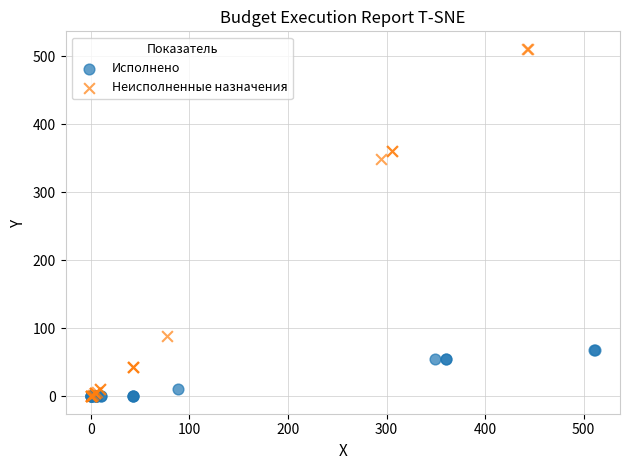

Which series contains the highest Y value?

Неисполненные назначения